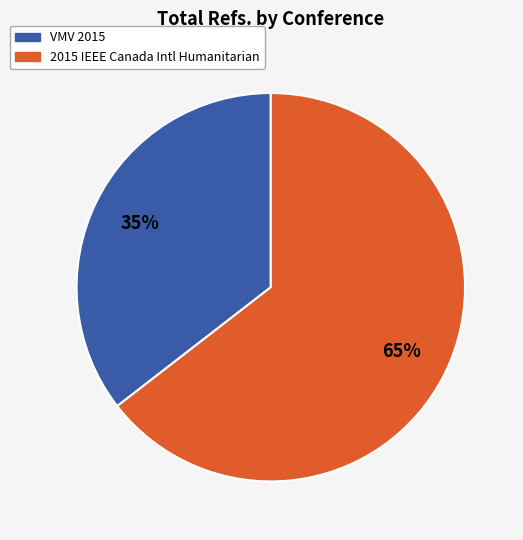

Is it true that 2015 IEEE Canada Intl Humanitarian is 75% of the pie?

False